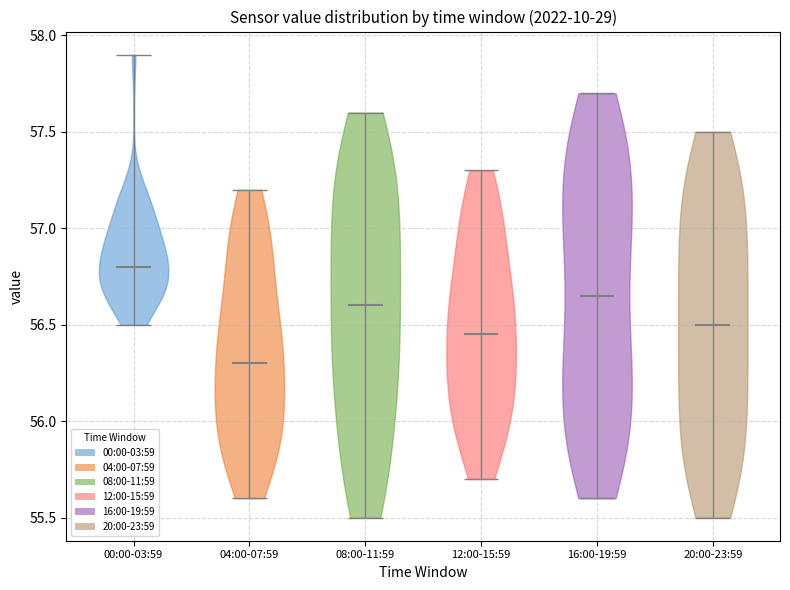

Reading left to right, read every violin against the y-axis: where its median line is, and the lowest and highest points it reaches. The values are not printed on the chart, so give them approximately, as read against the axis.

00:00-03:59: median line 56.80, lowest point 56.50, highest point 57.90
04:00-07:59: median line 56.30, lowest point 55.60, highest point 57.20
08:00-11:59: median line 56.60, lowest point 55.50, highest point 57.60
12:00-15:59: median line 56.45, lowest point 55.70, highest point 57.30
16:00-19:59: median line 56.65, lowest point 55.60, highest point 57.70
20:00-23:59: median line 56.50, lowest point 55.50, highest point 57.50